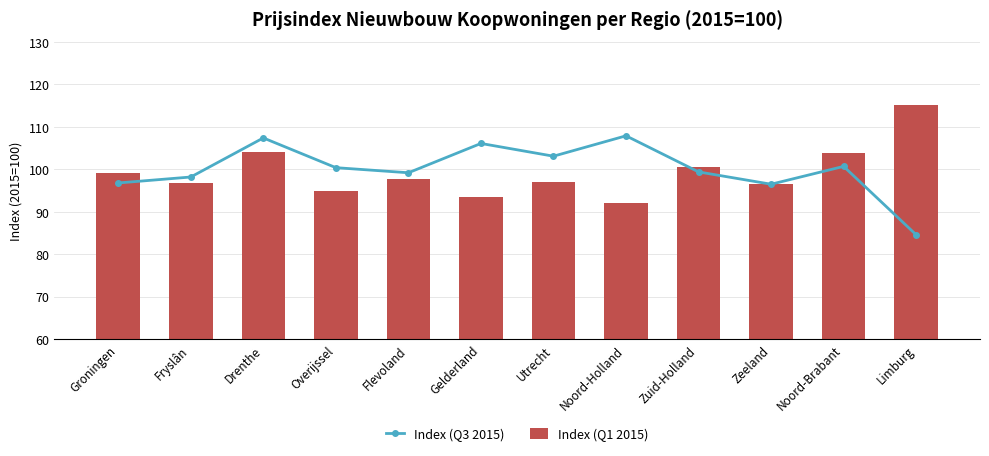

The Index (Q1 2015) series shows 115.1 at Limburg. True or false?

True